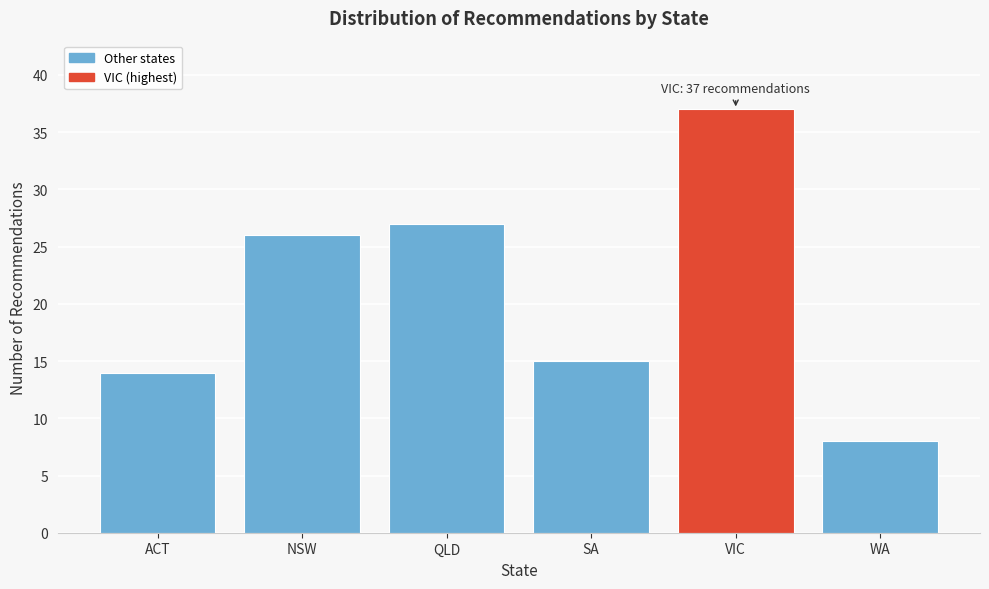

Reading left to right, transcribe all the data shown in this chart.

14	26	27	15	37	8